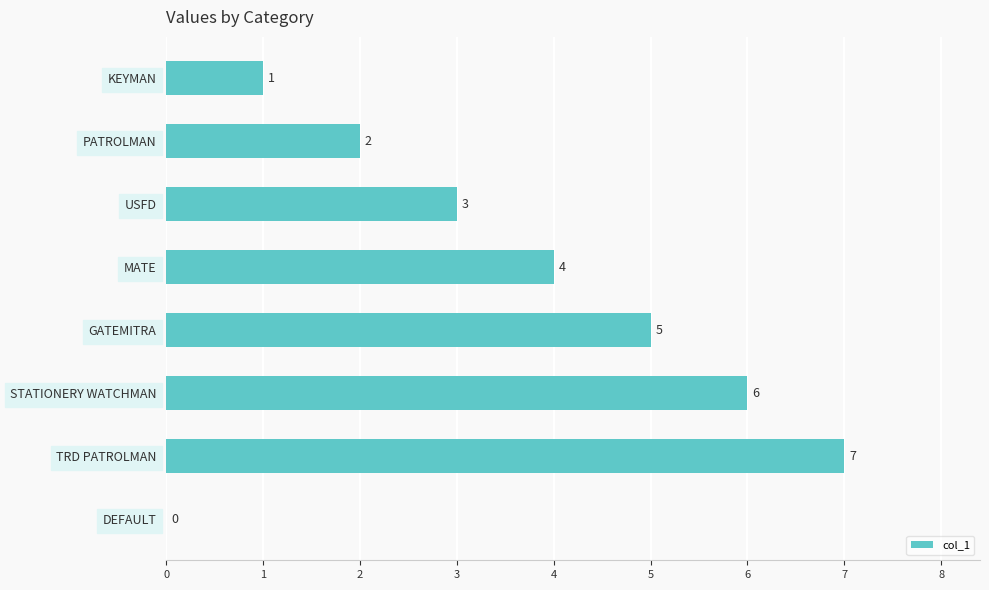

What is the change in value from GATEMITRA to TRD PATROLMAN?

+2